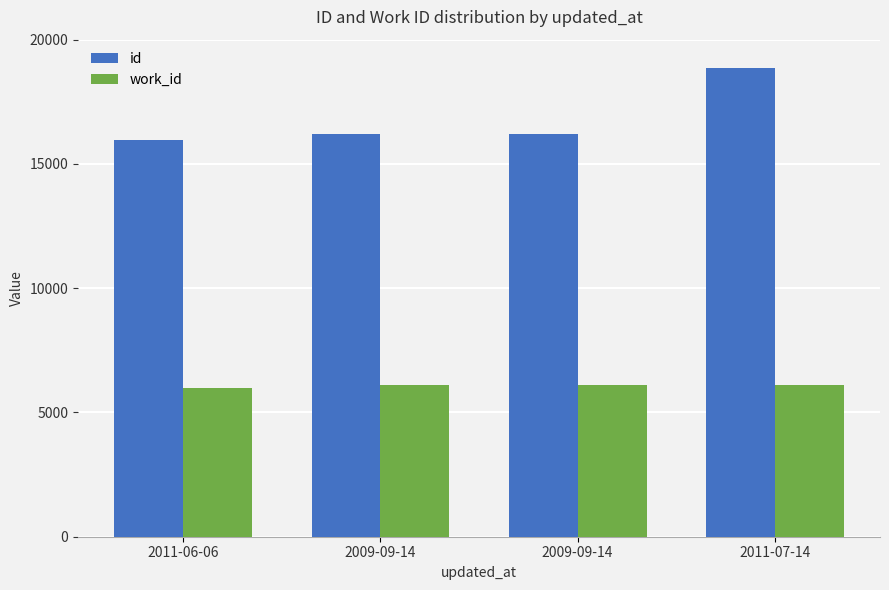

Reading right to left, extract all data points from this chart.

id: 18870	16206	16205	15958
work_id: 6085	6093	6093	6002